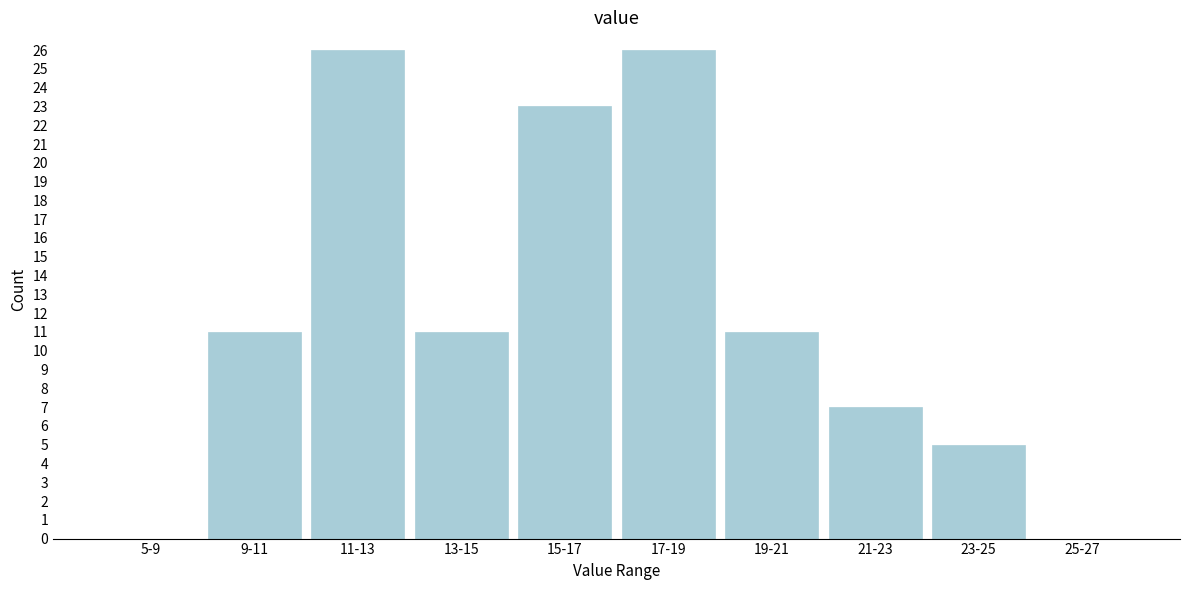

What is the greatest value displayed?

26